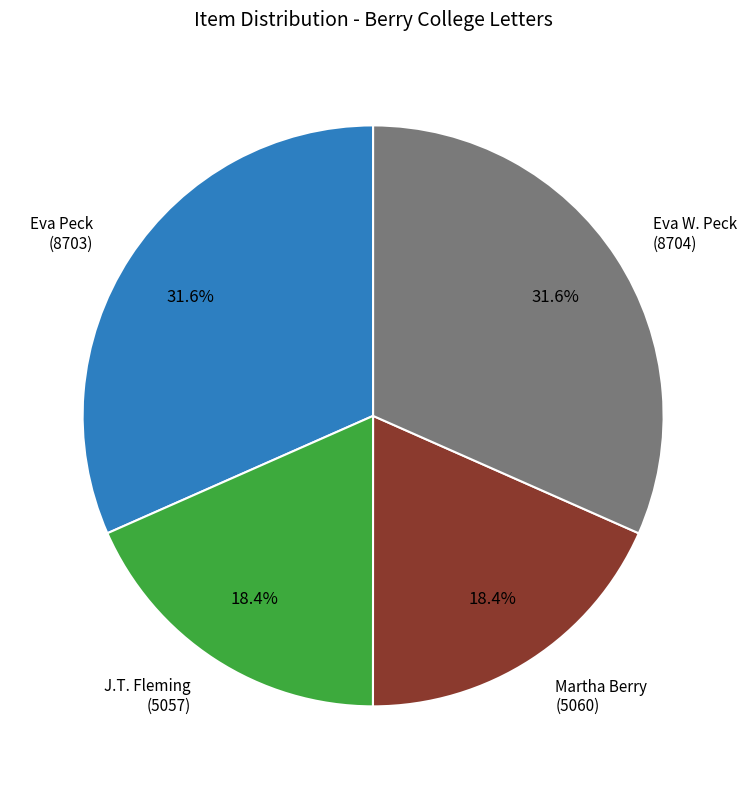

Between Martha Berry (5060) and Eva W. Peck (8704), which is larger?

Eva W. Peck (8704)